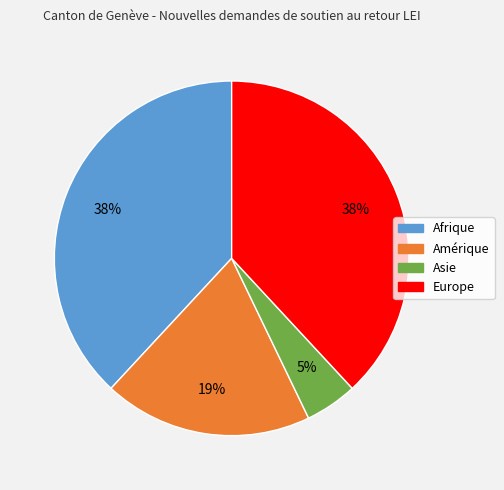

To the nearest percent, what percentage of the pie is Amérique?

19%